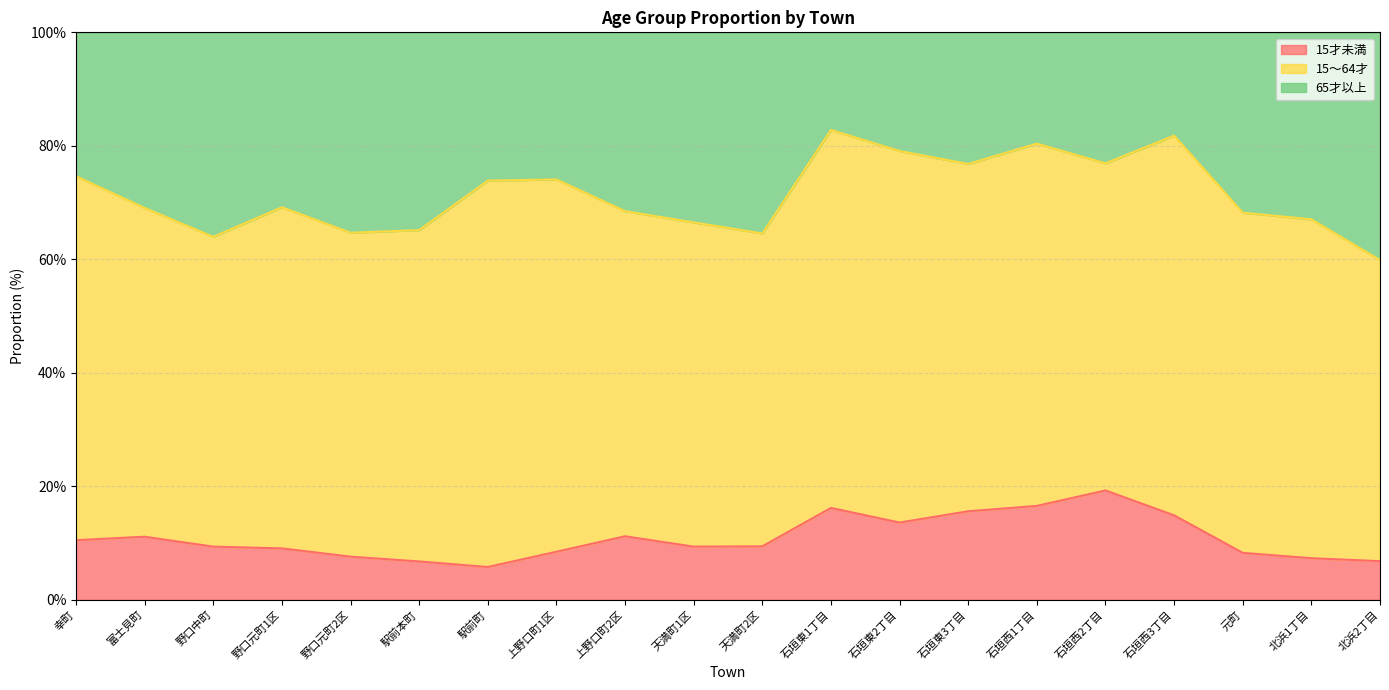

How many 15才未満 values are between 0 and 1?

20